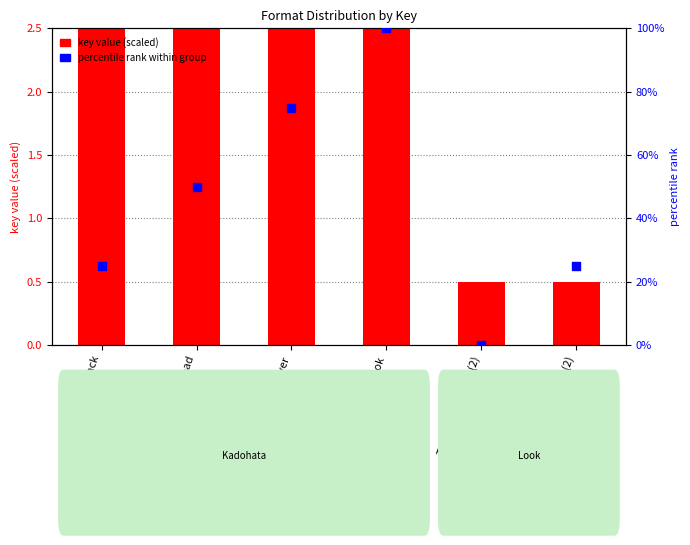

What is the total value across all series at Trade Paperback?

27.5